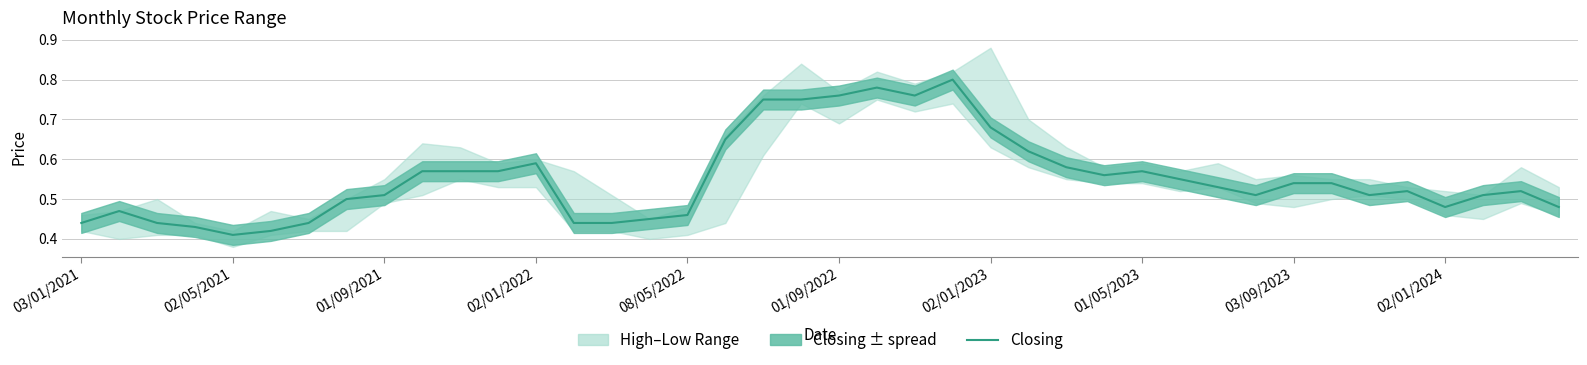

Is this an area chart (filled region under the line)?

No